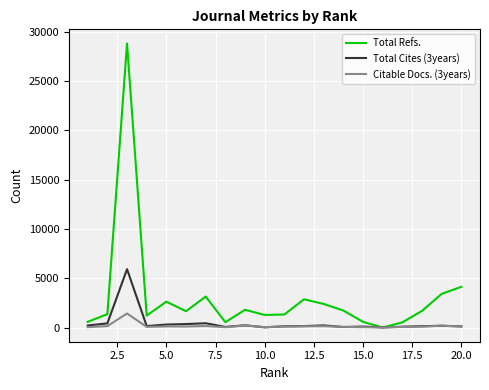

What is the sum of all Total Cites (3years) values?

9235